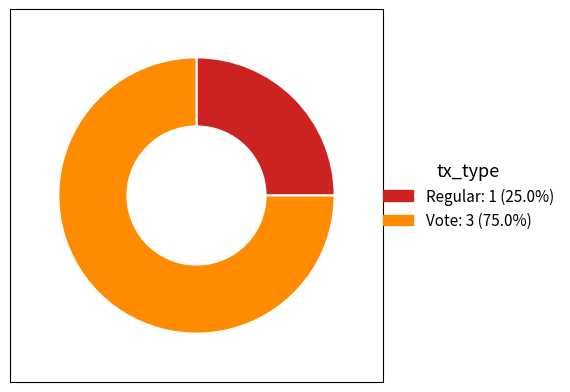

Is it true that Regular is 34% of the pie?

False